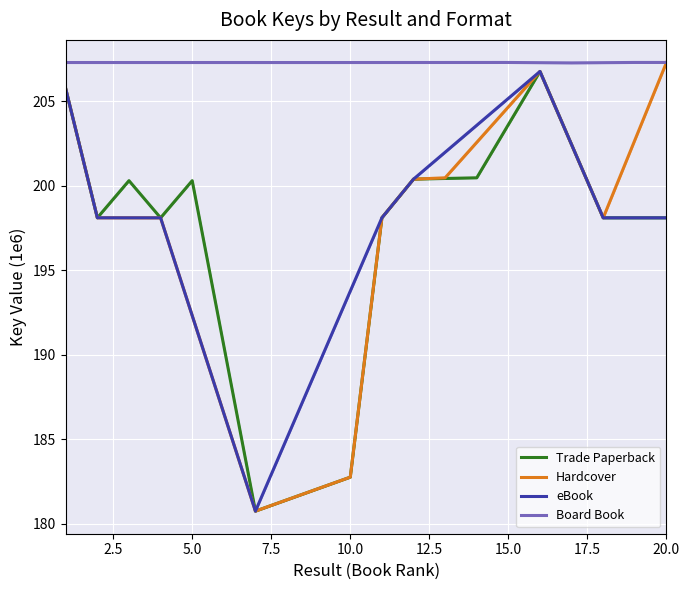

What is the value of the Hardcover point at the 6th from the left?

186.5